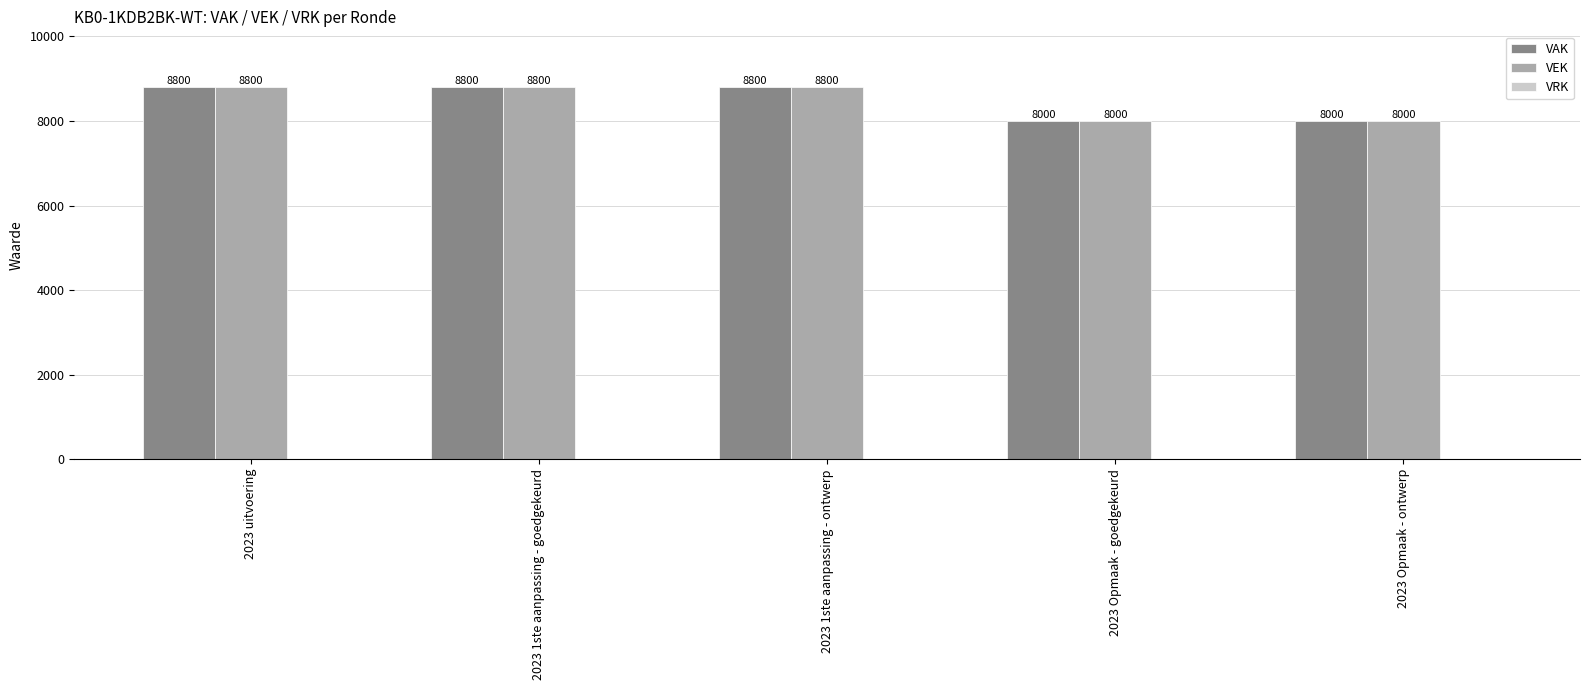

How many groups of bars are there?

5